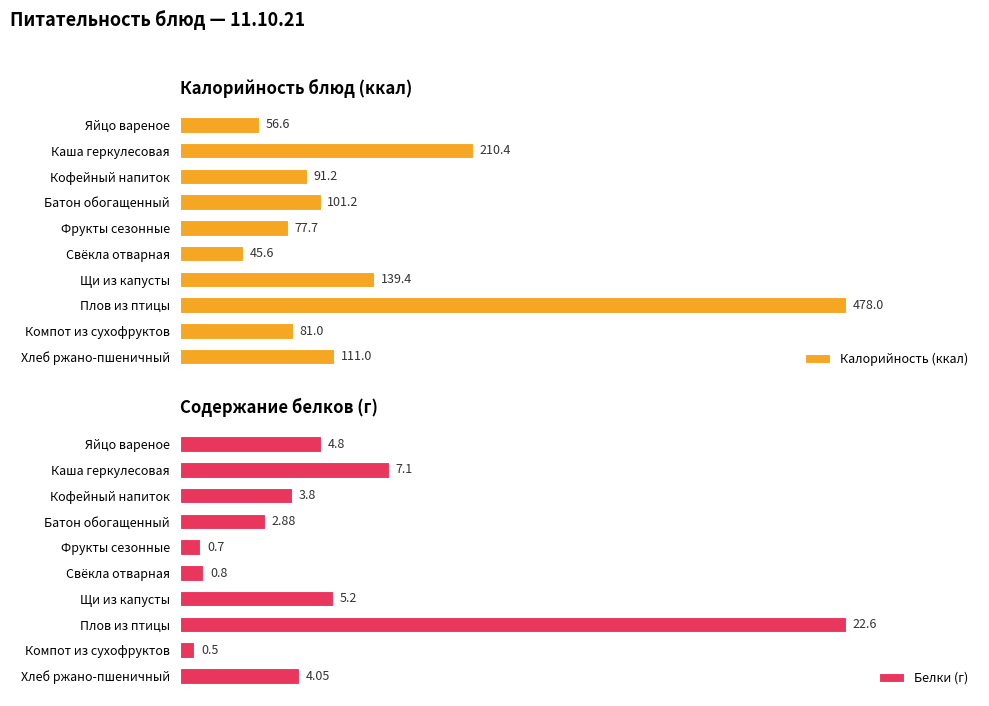

What is the average value of the Калорийность (ккал) series?

139.2